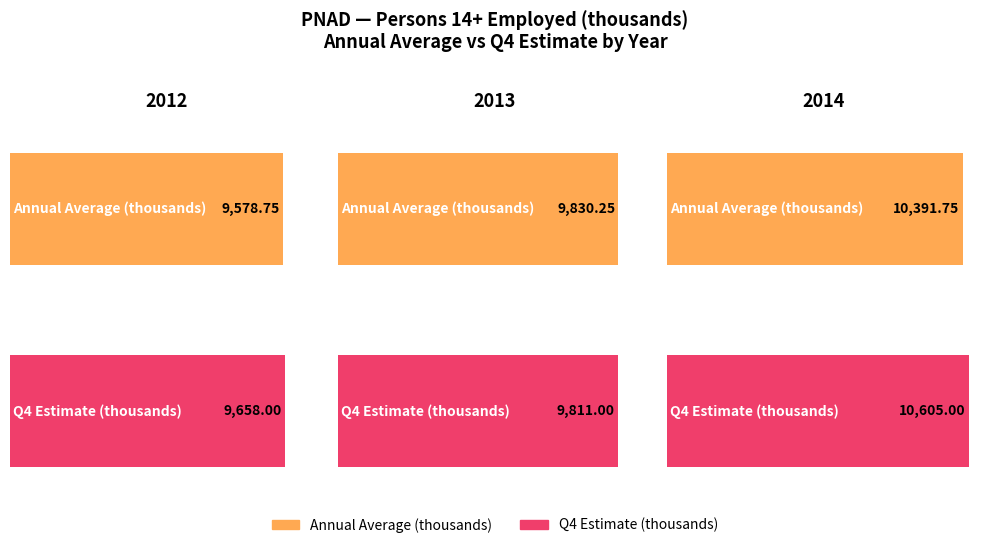

What is the difference between the Estimate Q4 (thousands) values at 2014 and 2013?

794.0